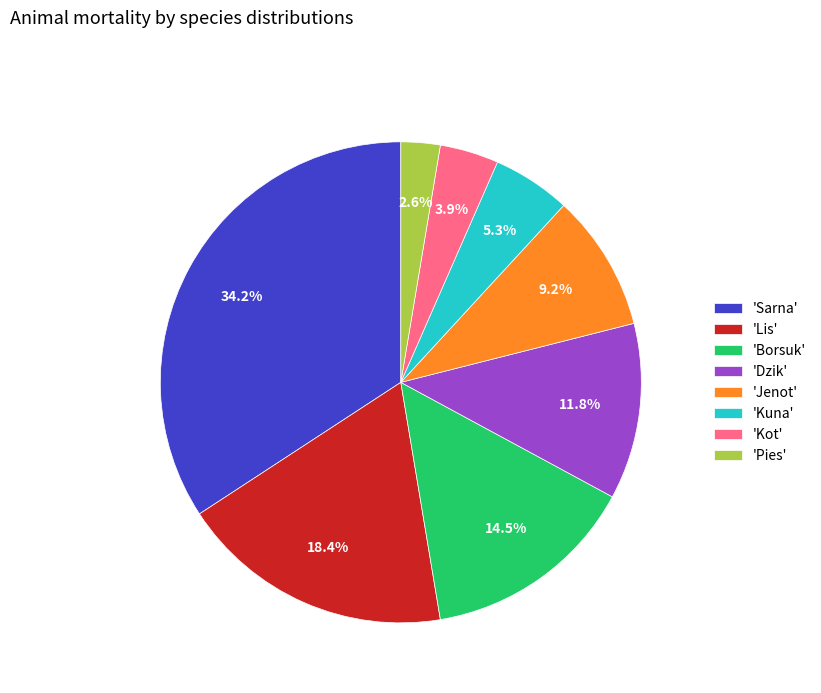

Does any single category account for the majority?

No